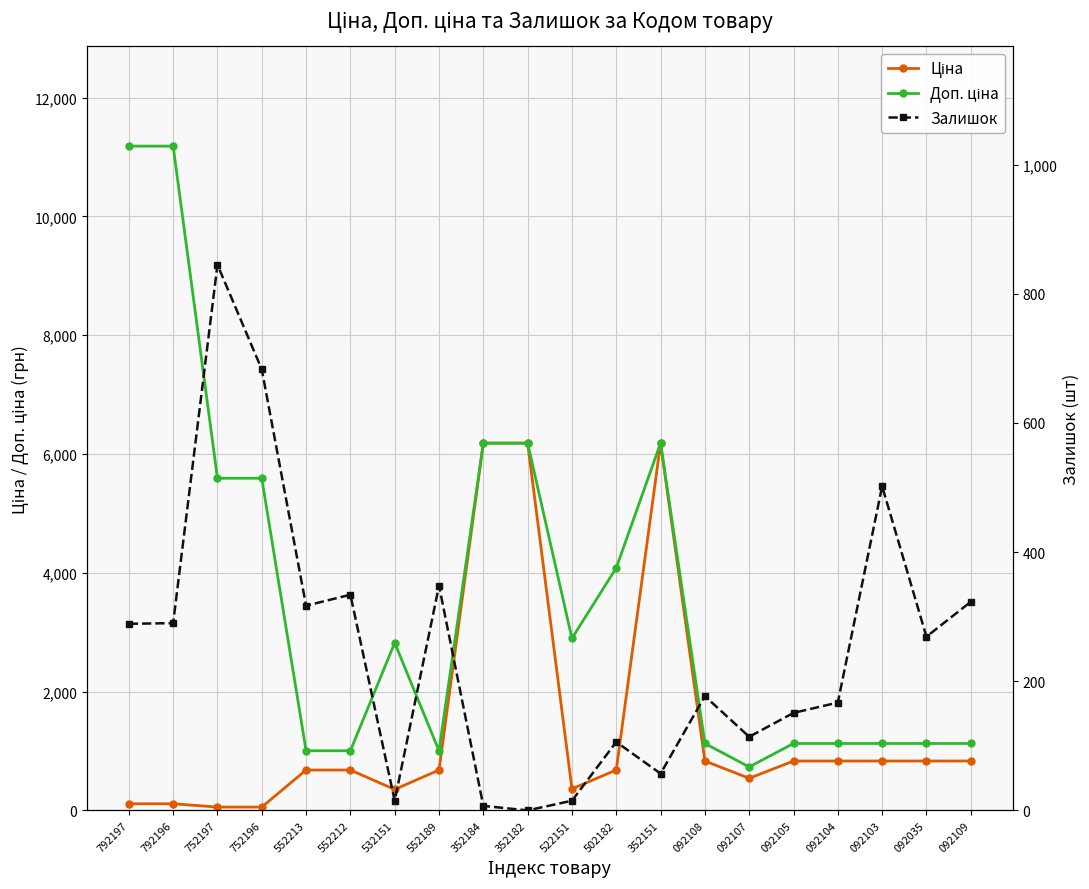

Which series changed the most between 792197 and 792196?

Залишок